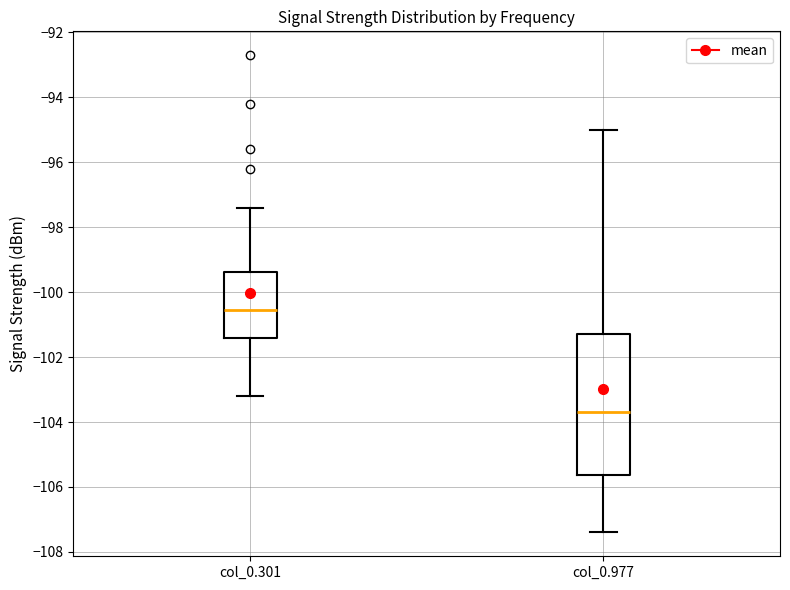

Where does the upper whisker of the box for col_0.977 end on the y-axis? The values are not printed on the chart, so give them approximately, as read against the axis.

-95.0